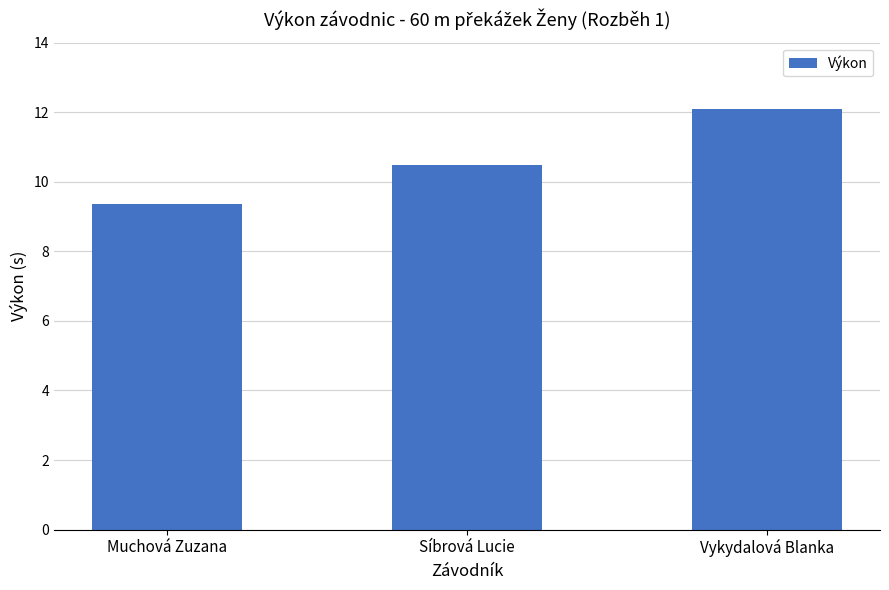

Reading left to right, what are all the values shown in this chart?

Muchová Zuzana=9.4	Síbrová Lucie=10.5	Vykydalová Blanka=12.1